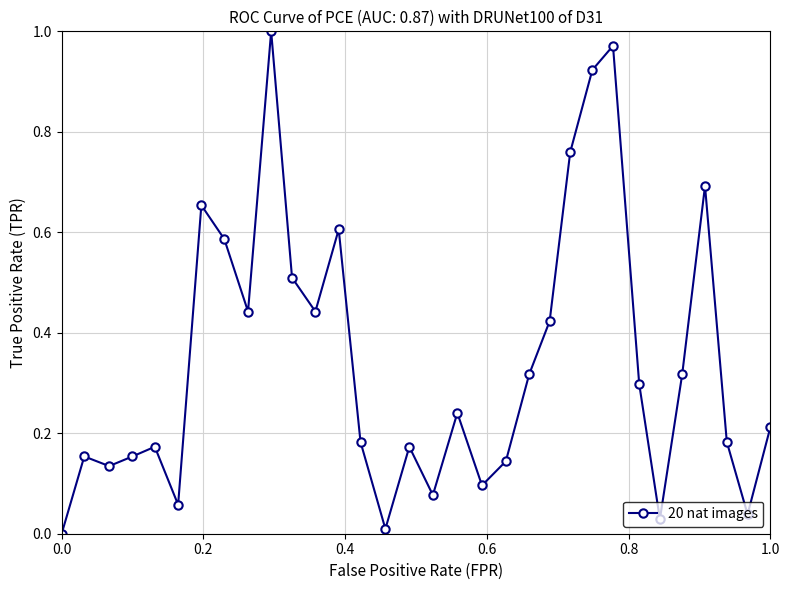

What is the sum of all values?

11.0